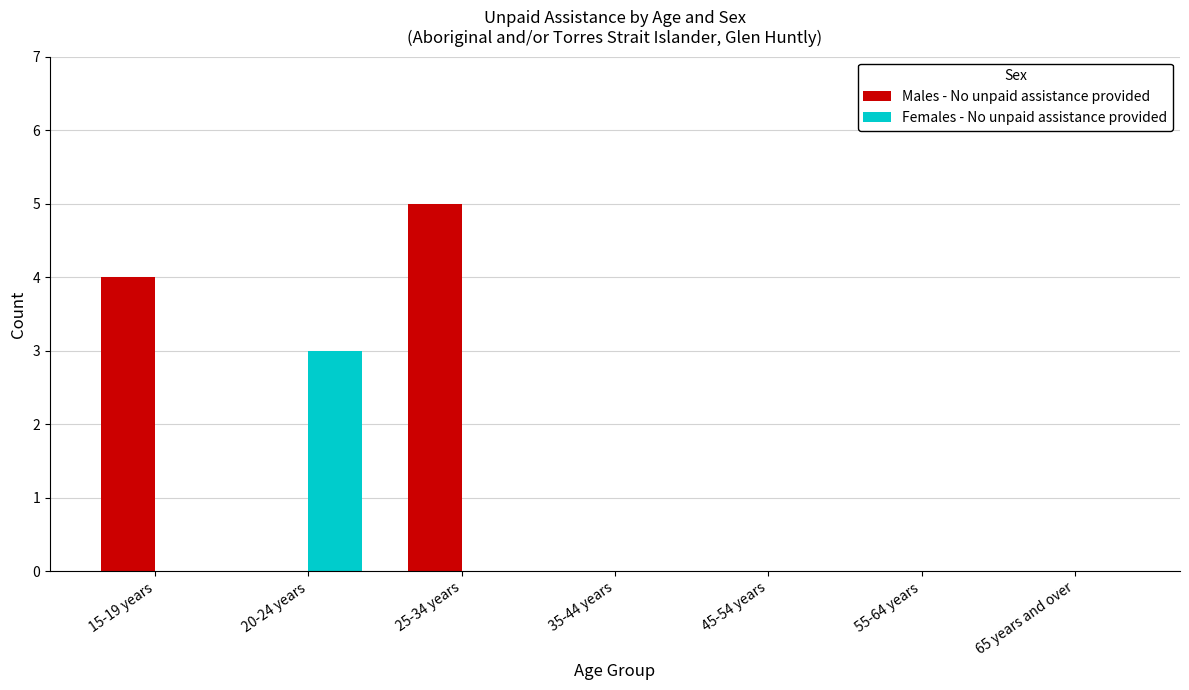

True or false: Males - No unpaid assistance provided has a value of 3 at 65 years and over.

False